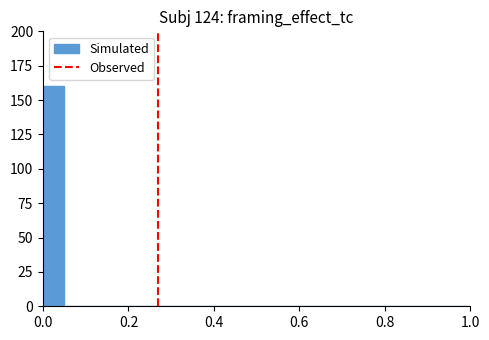

Around what value on the x-axis is the tallest bar? Give the approximate position of its centre, as read against the axis.

0.02